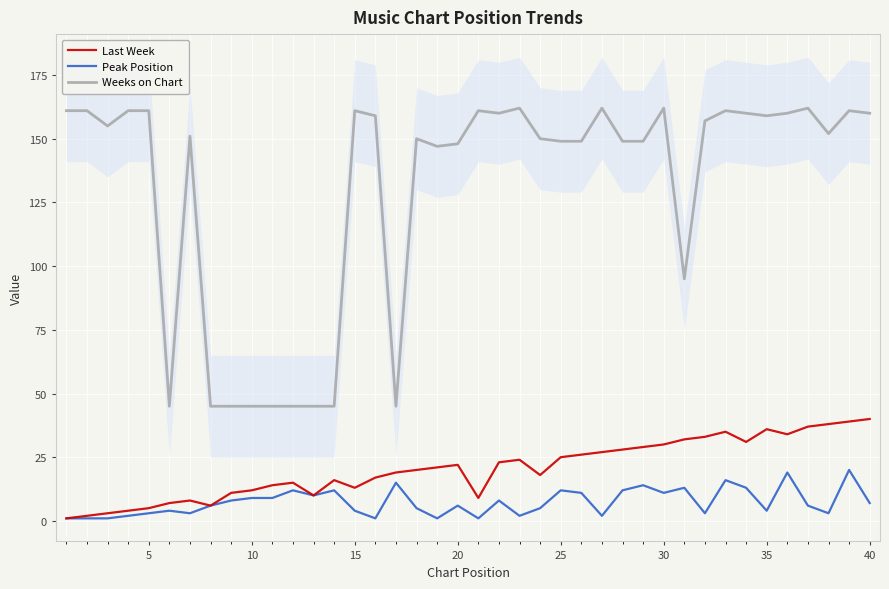

True or false: Last Week and Weeks on Chart intersect in this chart.

False